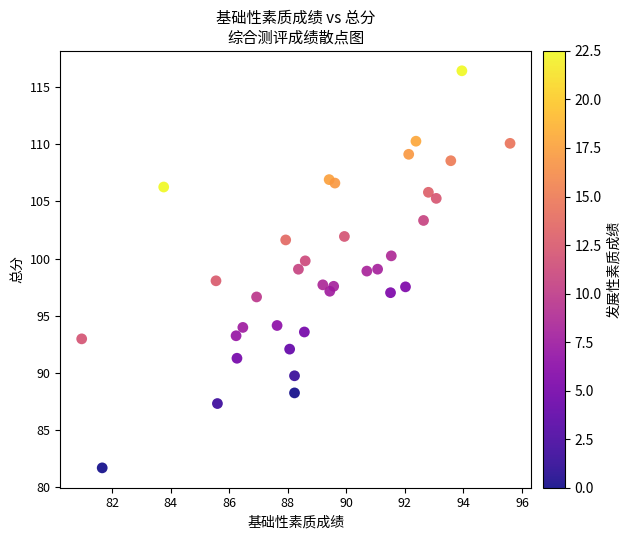

What is the range of Y values (max minus min)?

34.8